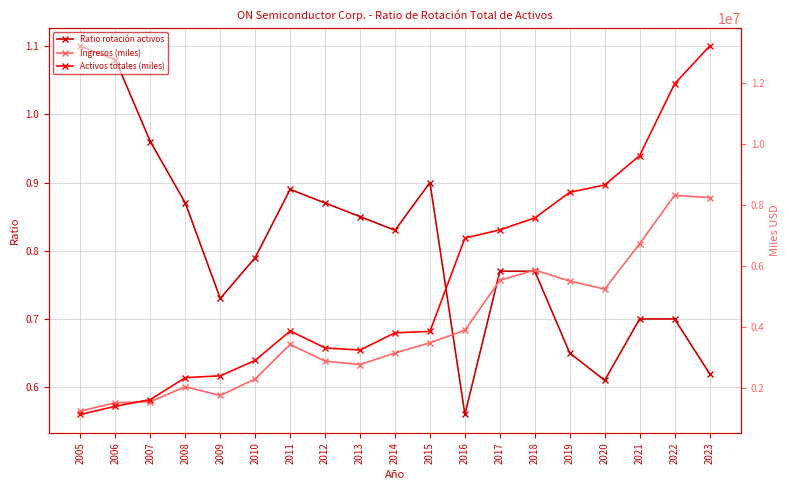

In Ratio rotación activos, how many points are higher than both neighbors (excluding endpoints)?

2